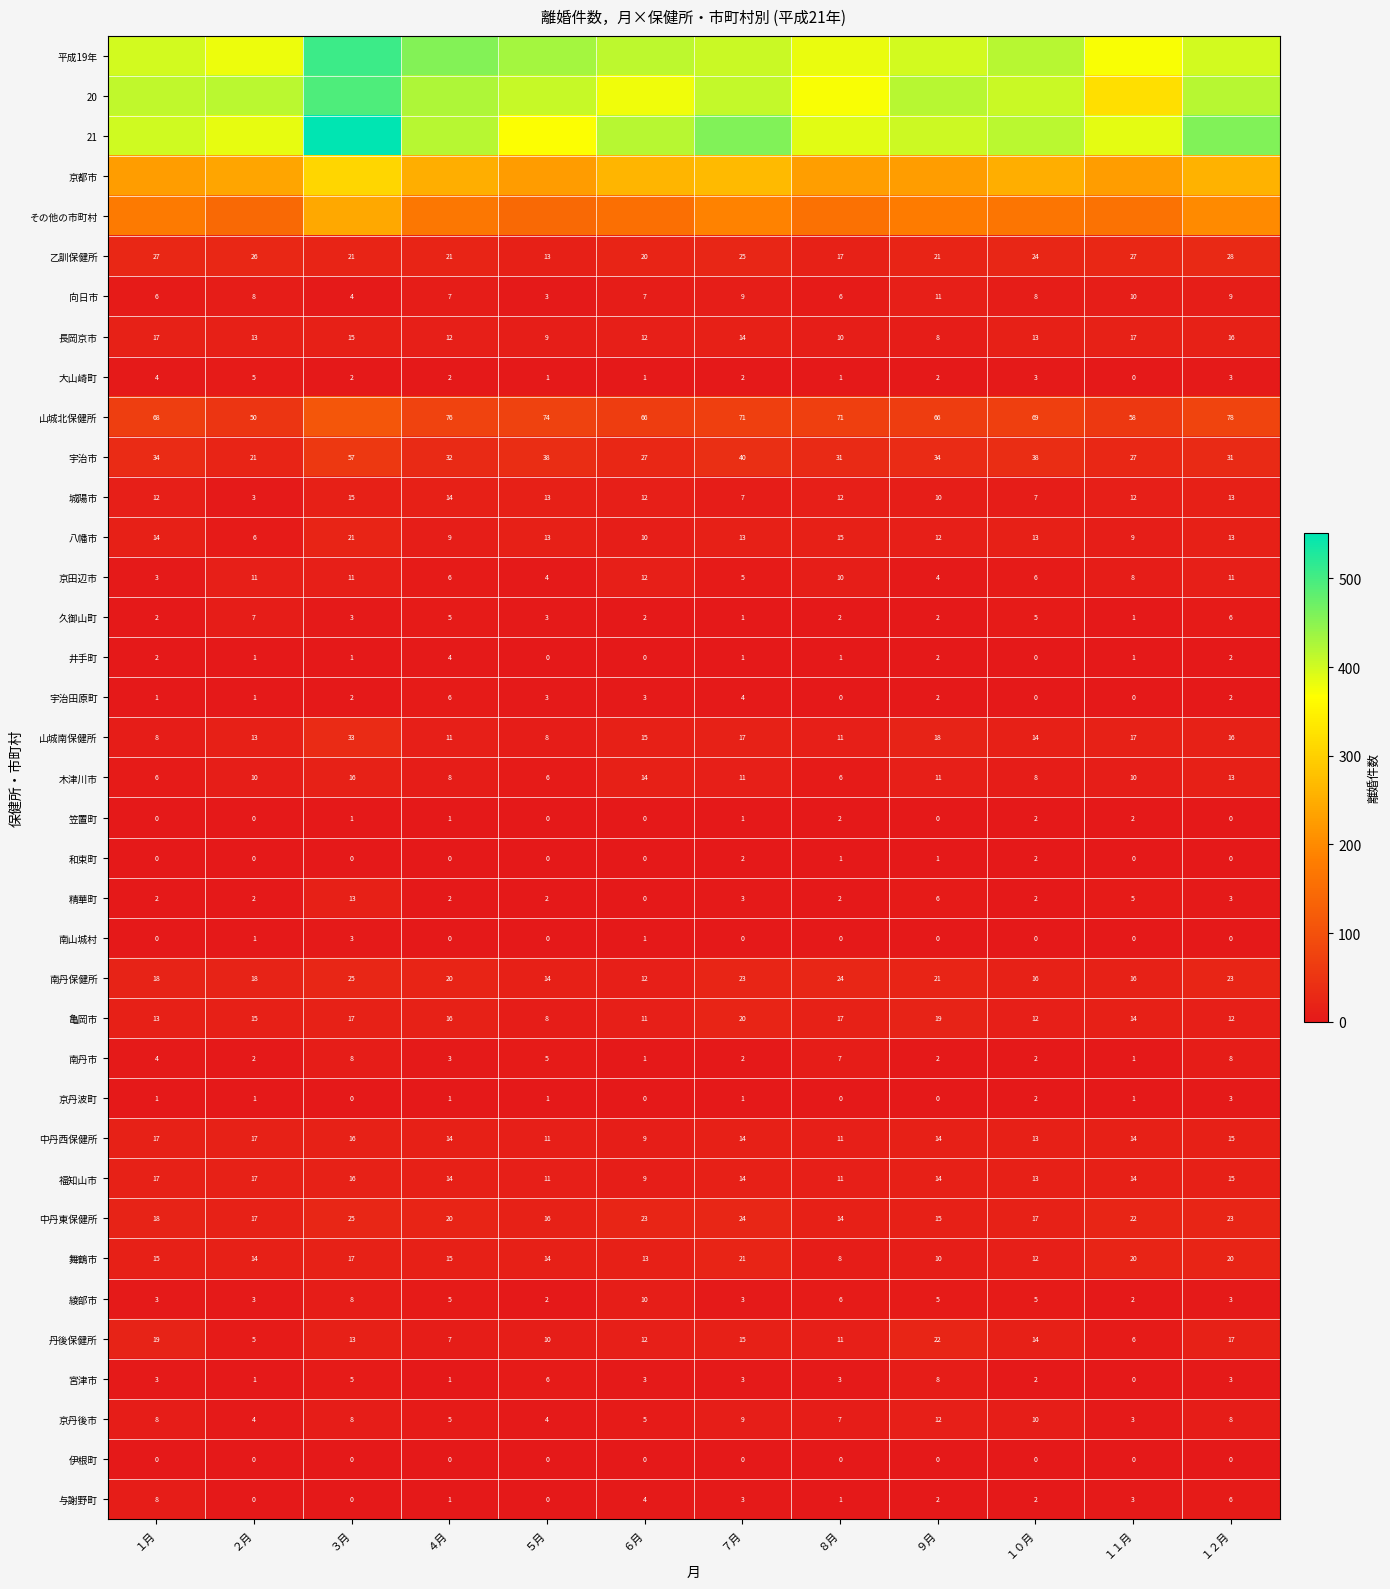

What is the greatest value displayed?

551